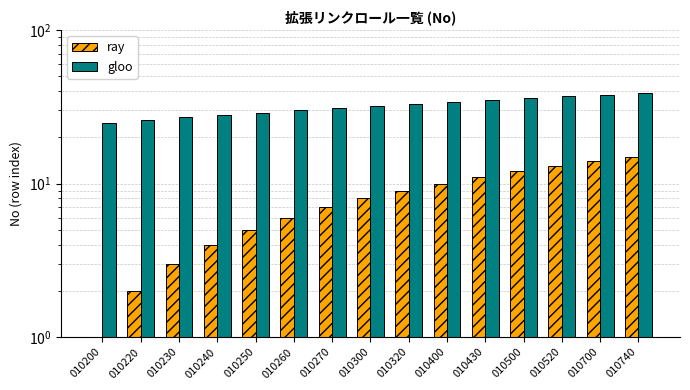

Does the chart contain any negative values?

No